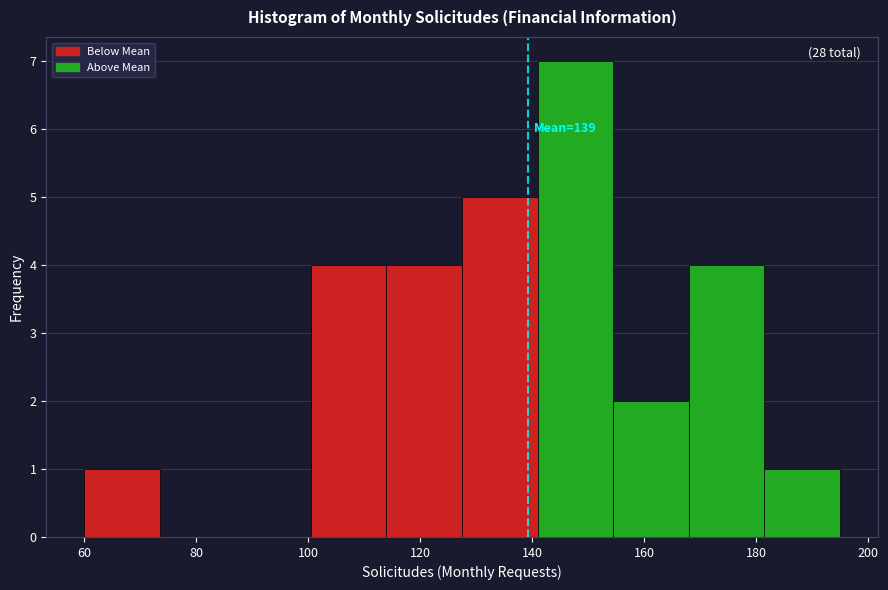

Over which range of the x-axis is the bar tallest?

141.0 to 154.5